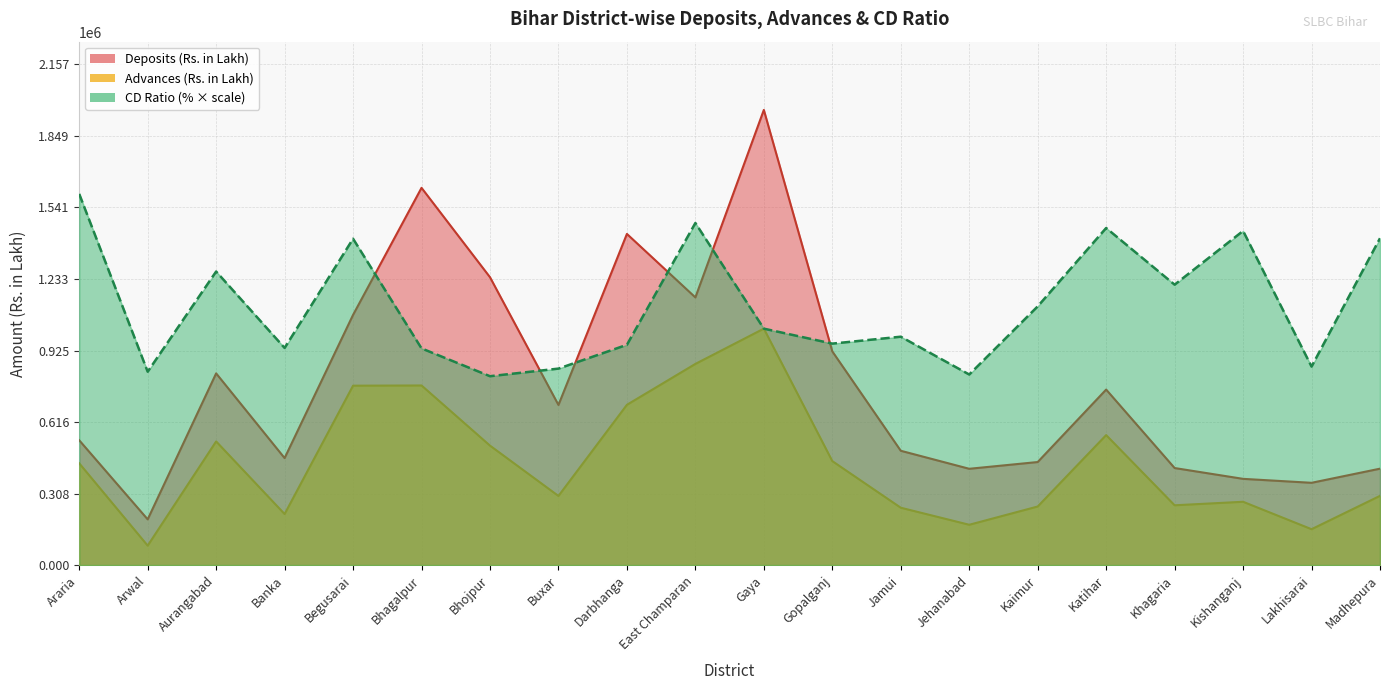

List the series in order of their peak value, lowest first.

Advances (Rs. in Lakh), CD Ratio (%), Deposits (Rs. in Lakh)